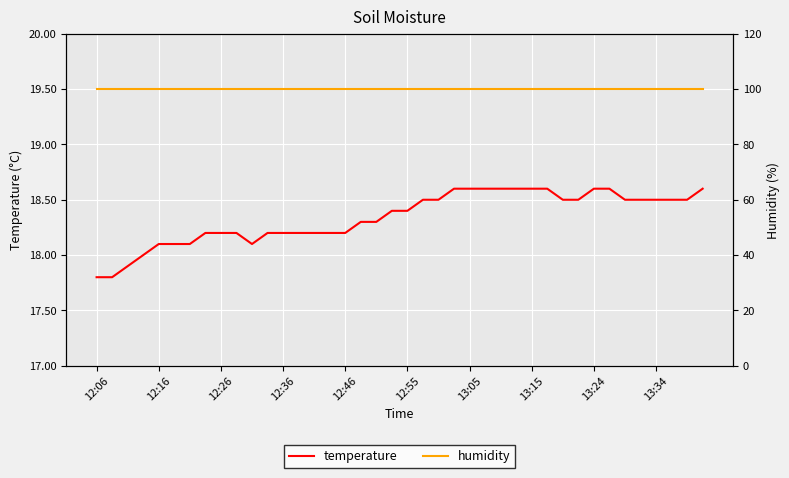

What is the smallest value displayed?

17.8